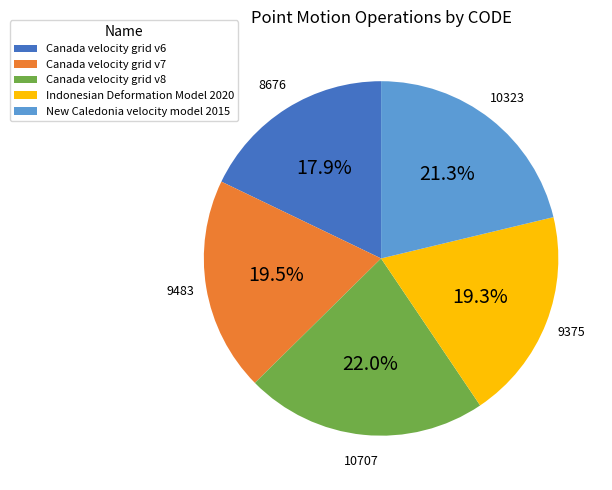

To the nearest percent, what is the average slice percentage?

20%